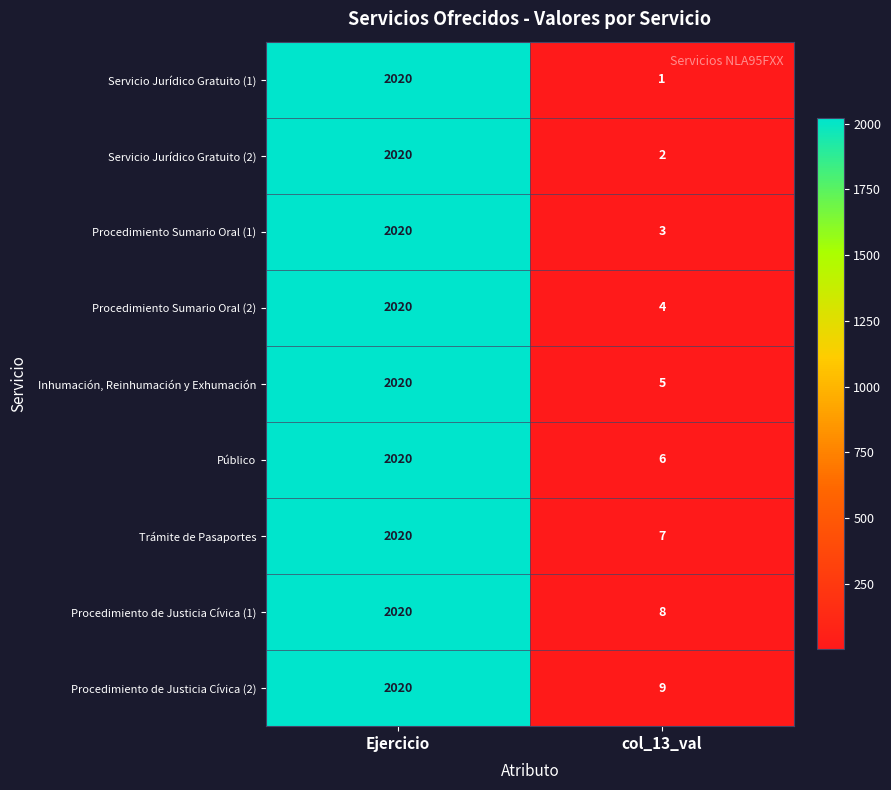

Which category has the highest value across all series?

Ejercicio